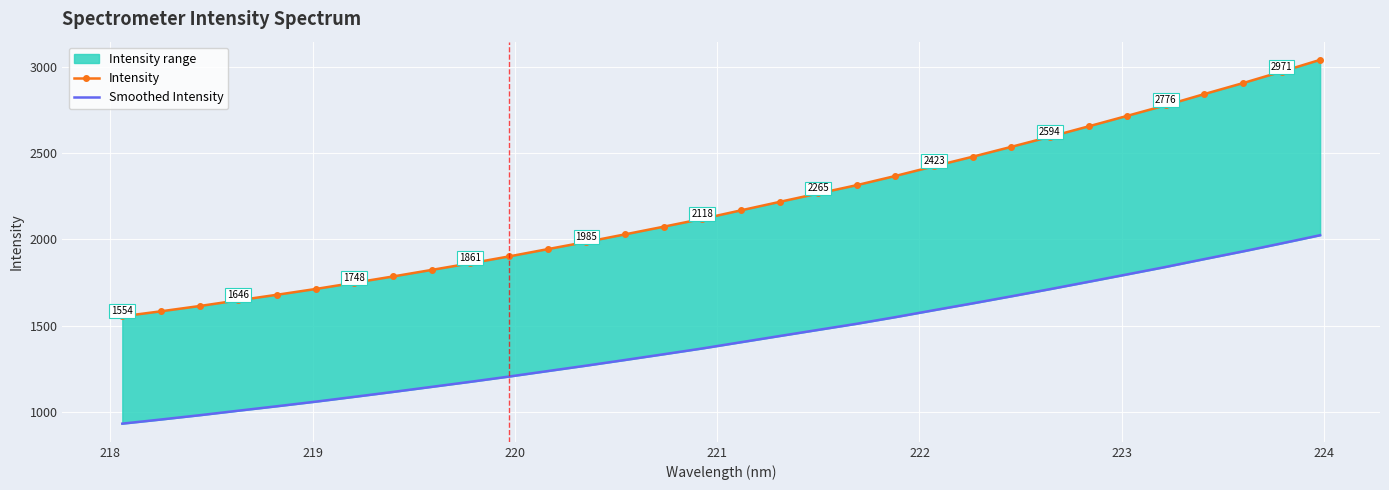

List the series in order of their overall mean, highest first.

Intensity, Smoothed Intensity